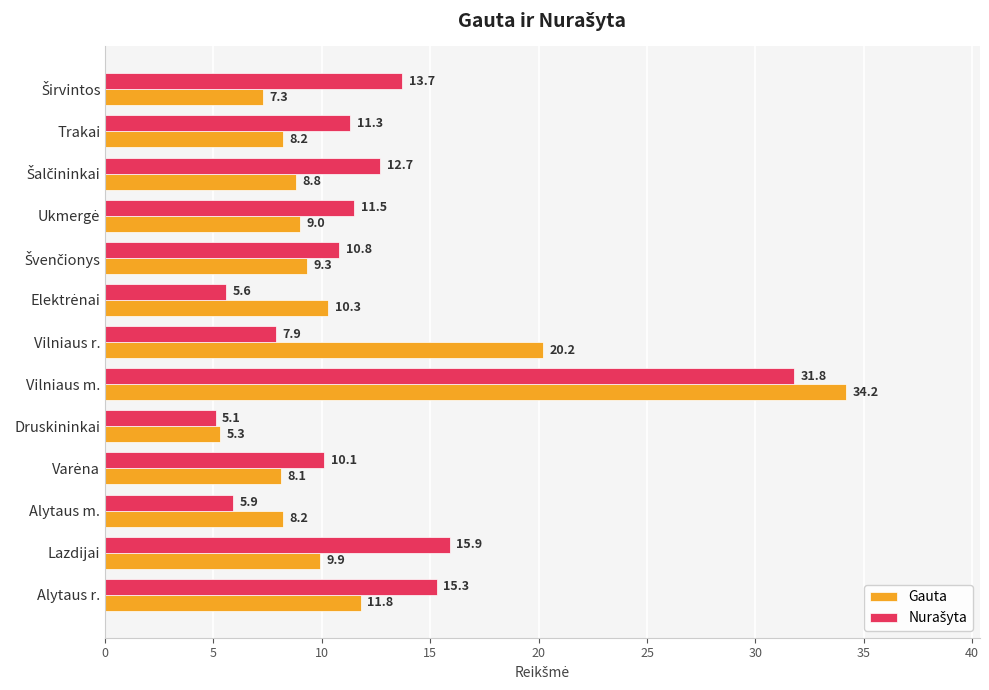

Which series has the widest spread of values?

Gauta